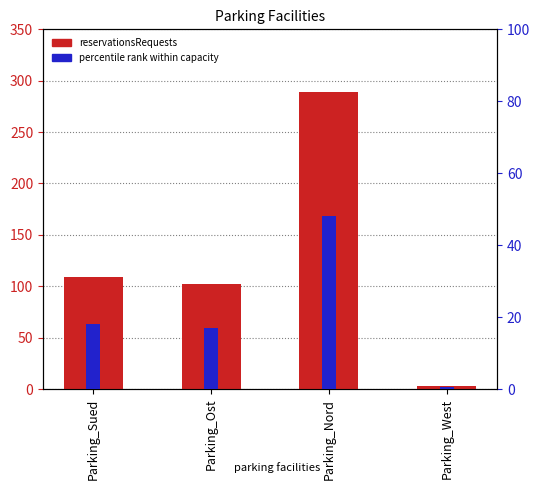

Is the value of percentile rank within capacity at Parking_Sued greater than the value of reservationsRequests at Parking_Sued?

No